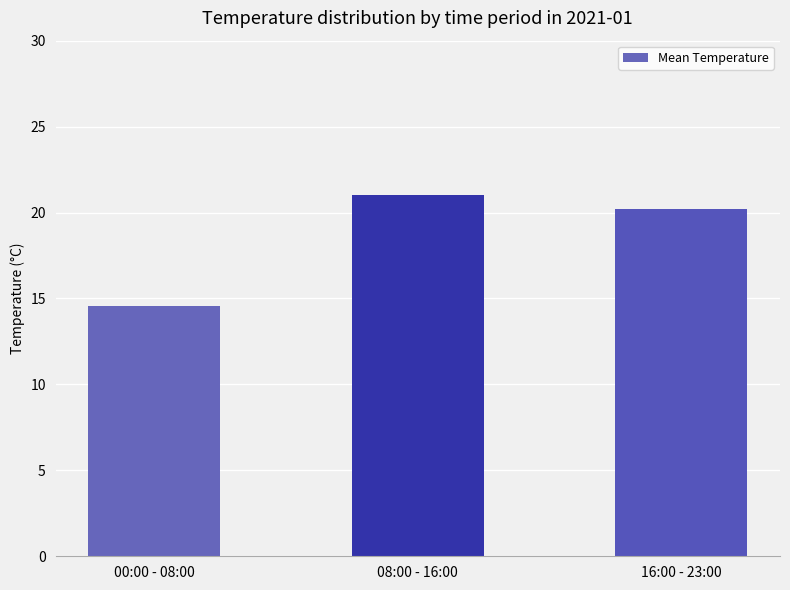

What is the value of the 3rd bar from the left?

20.2